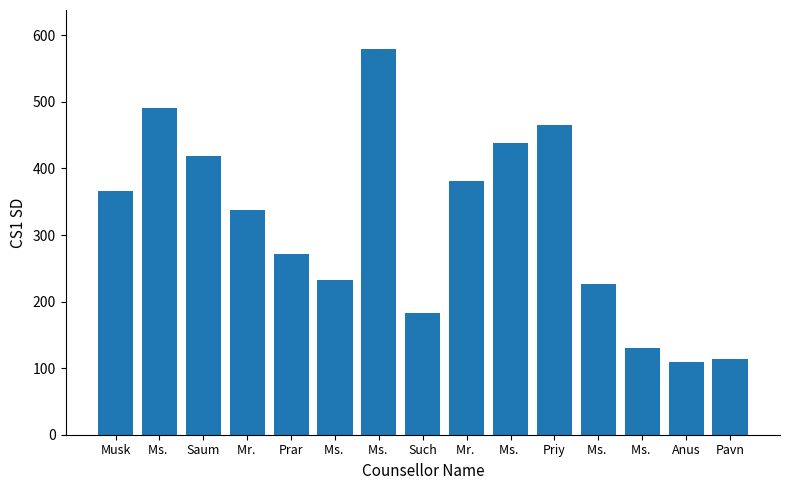

What is the label of the 12th bar from the right?

Mr. 